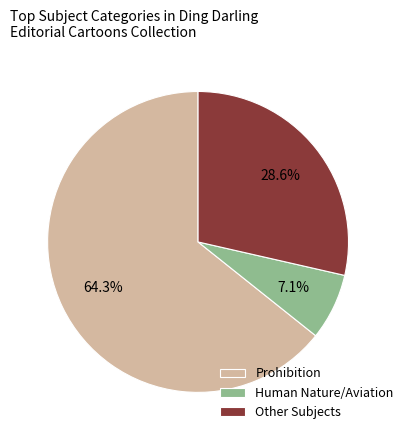

To the nearest percent, what is the difference between the largest and smallest slice percentages?

57%